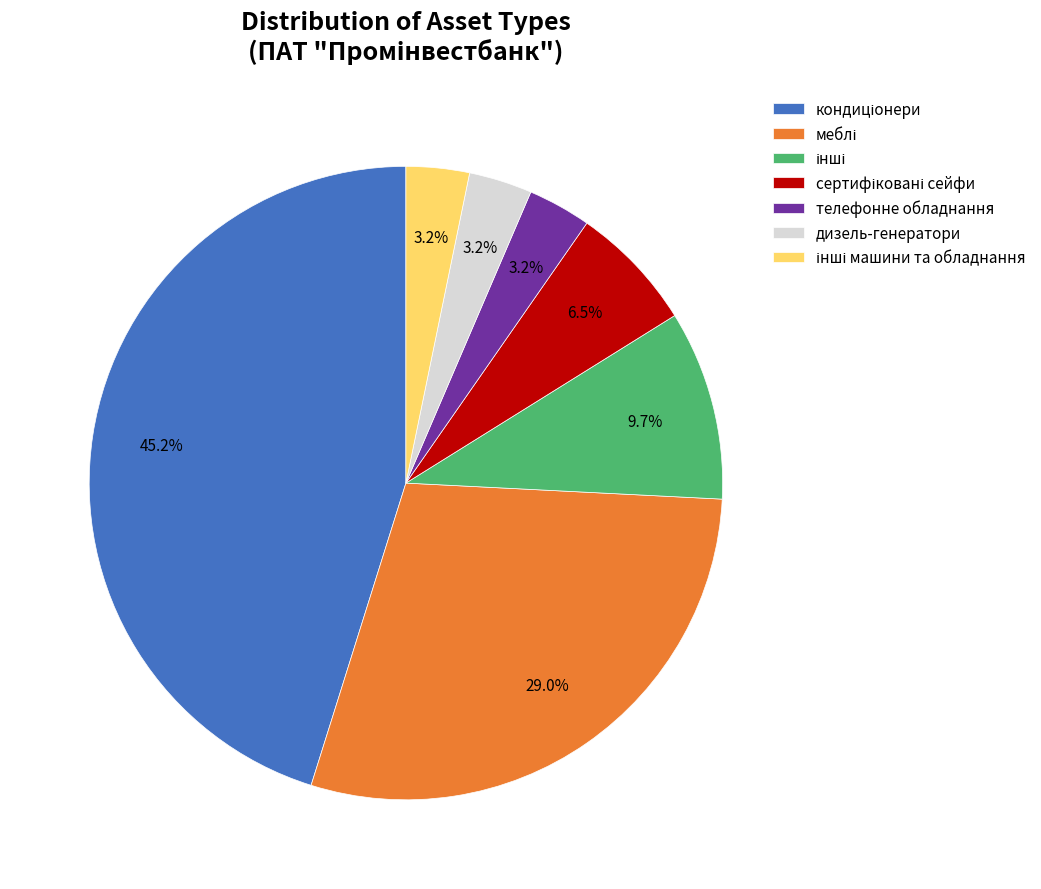

Is there a majority slice in this chart?

No